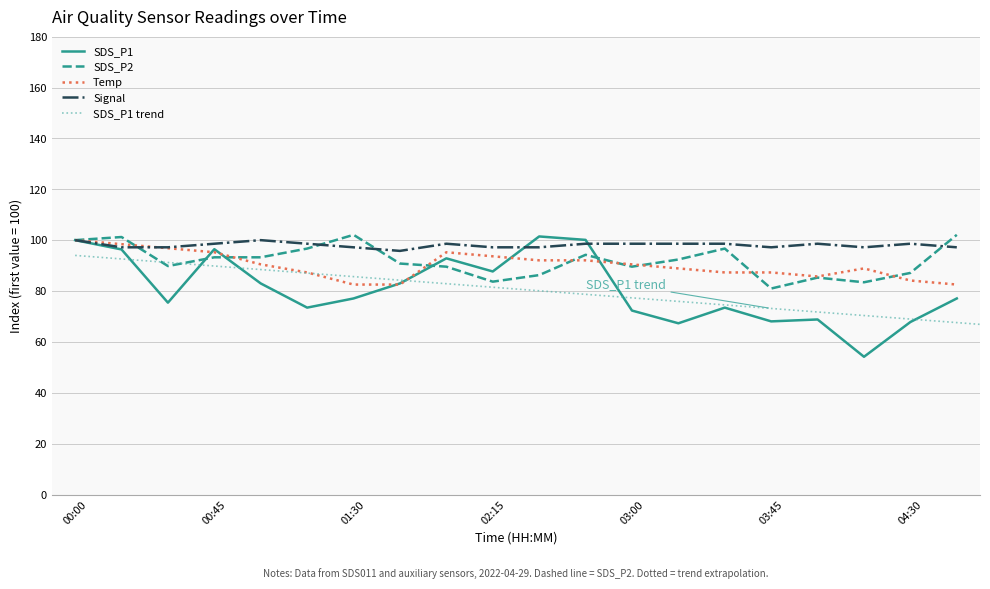

Does the chart have visible grid lines?

Yes